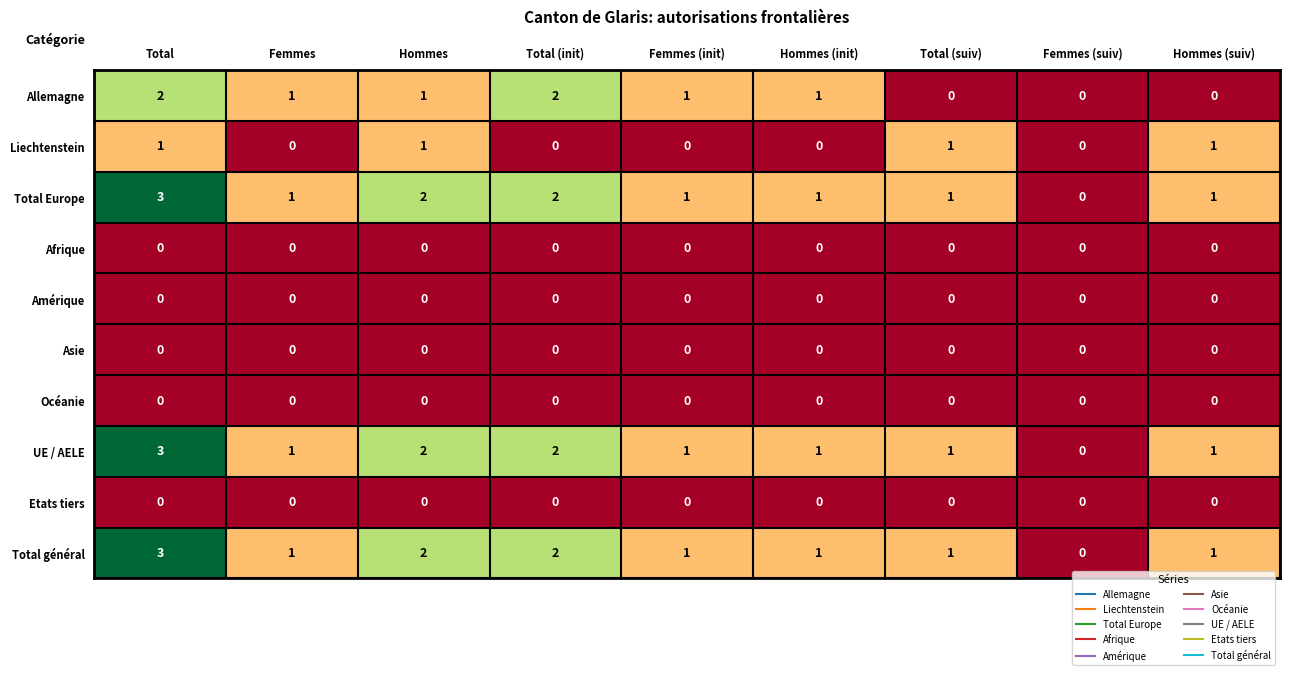

What is the total value across all series at Femmes?

4